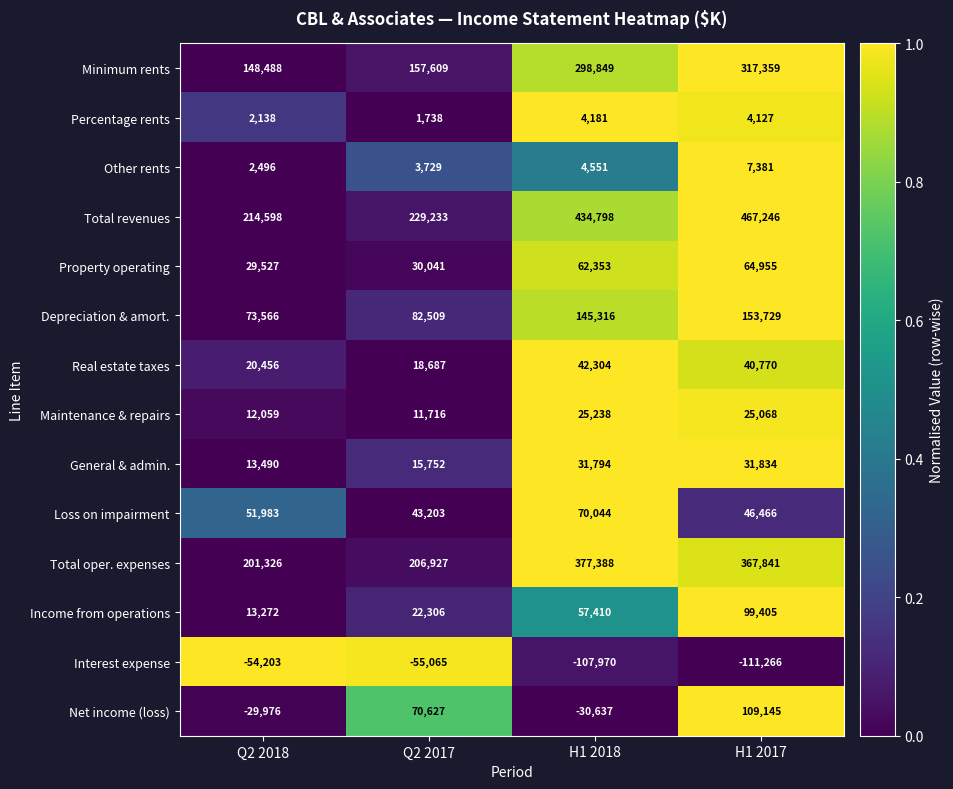

What is the sum of all General & admin. values?

92870